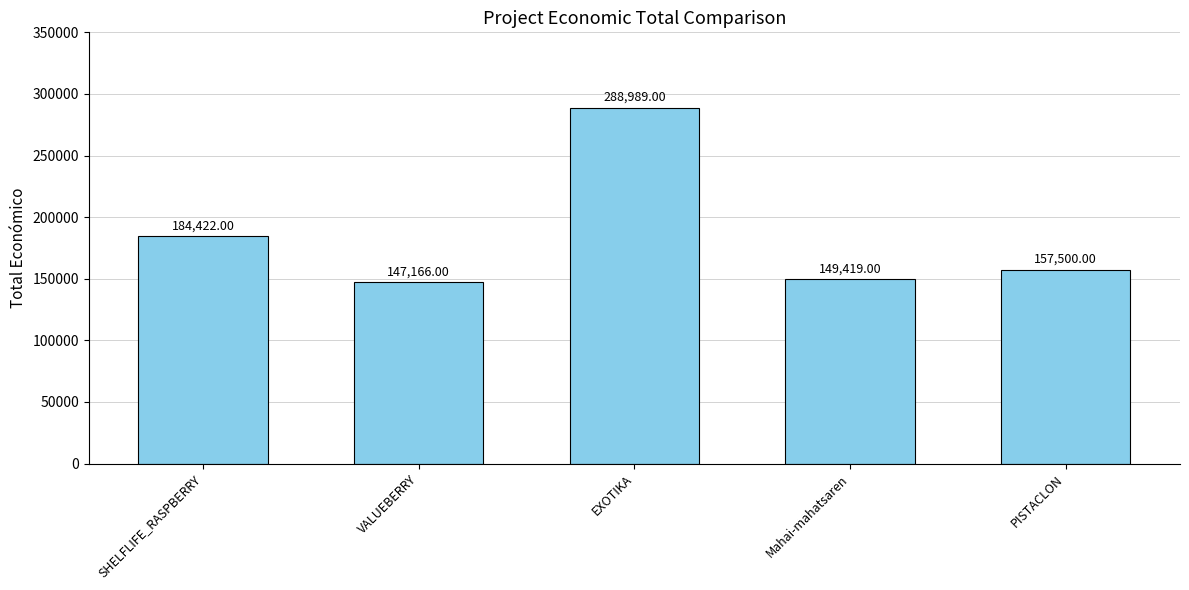

Which label corresponds to the smallest value in the chart?

VALUEBERRY